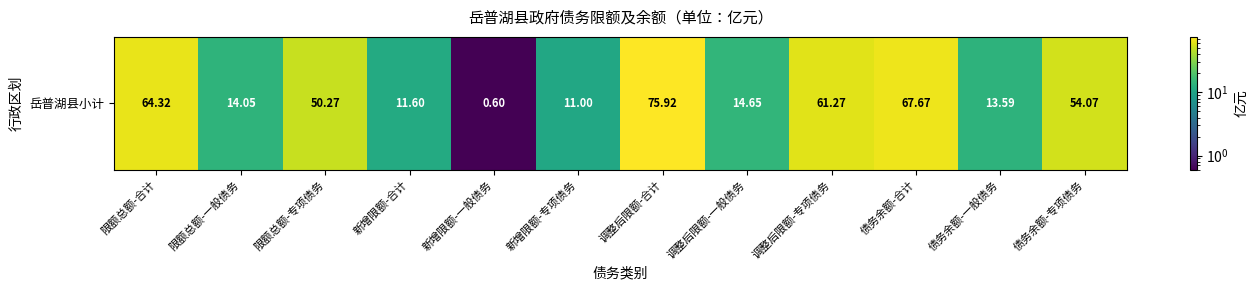

What is the difference between the values at 调整后限额-合计 and 新增限额-专项债务?

64.9